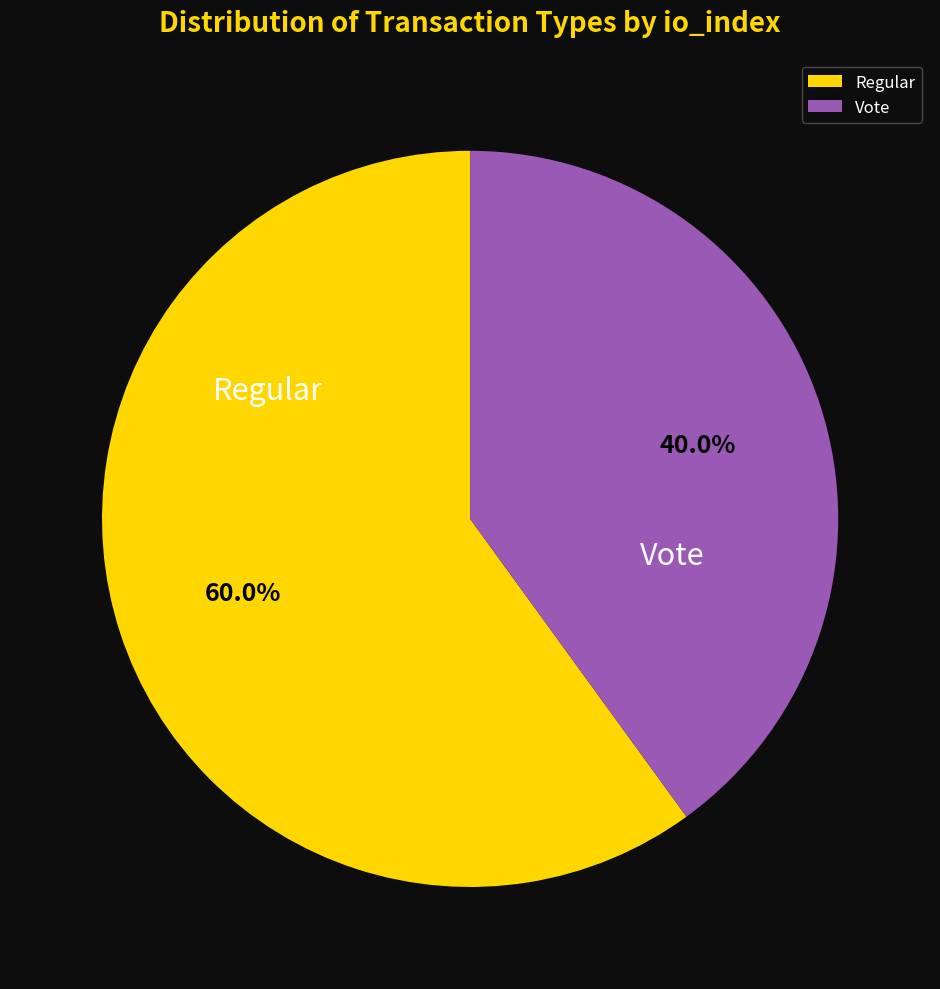

Does any single category account for the majority?

Yes